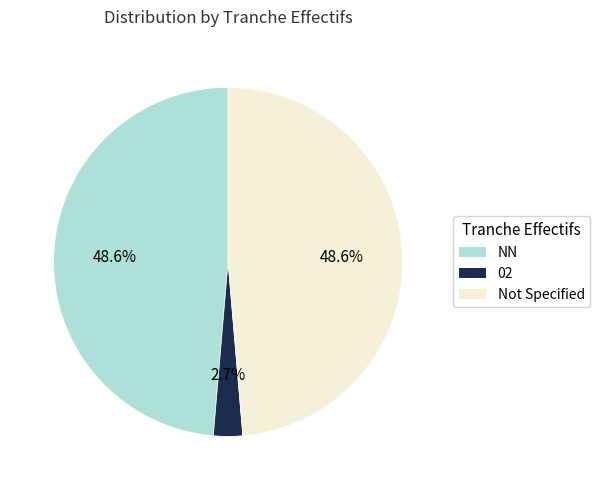

To the nearest percent, what is the average slice percentage?

33%